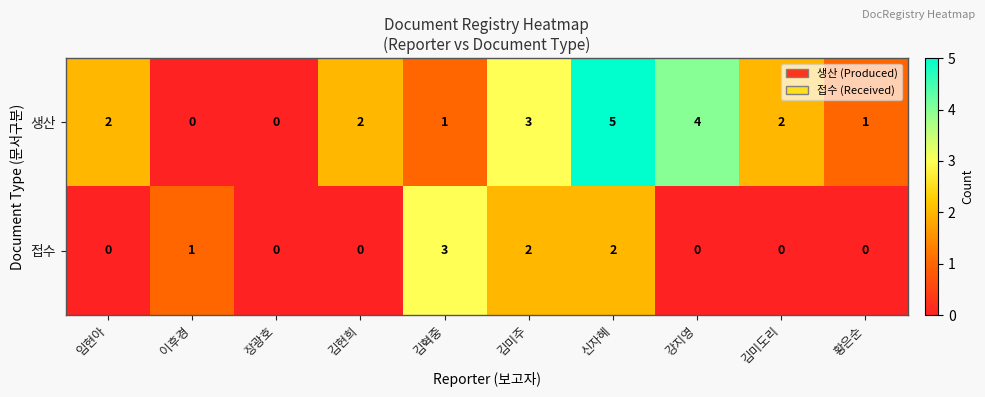

What is the greatest value displayed?

5